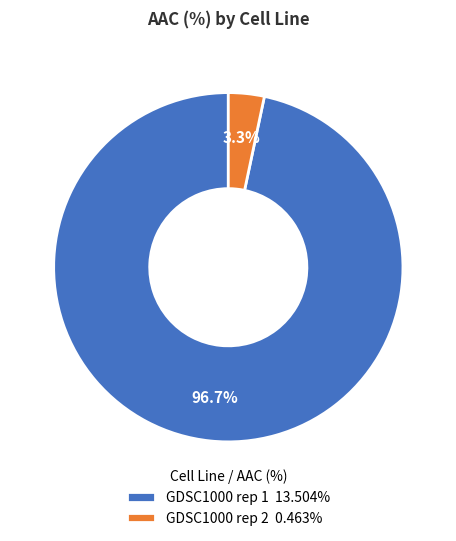

What is the majority slice?

GDSC1000 rep 1